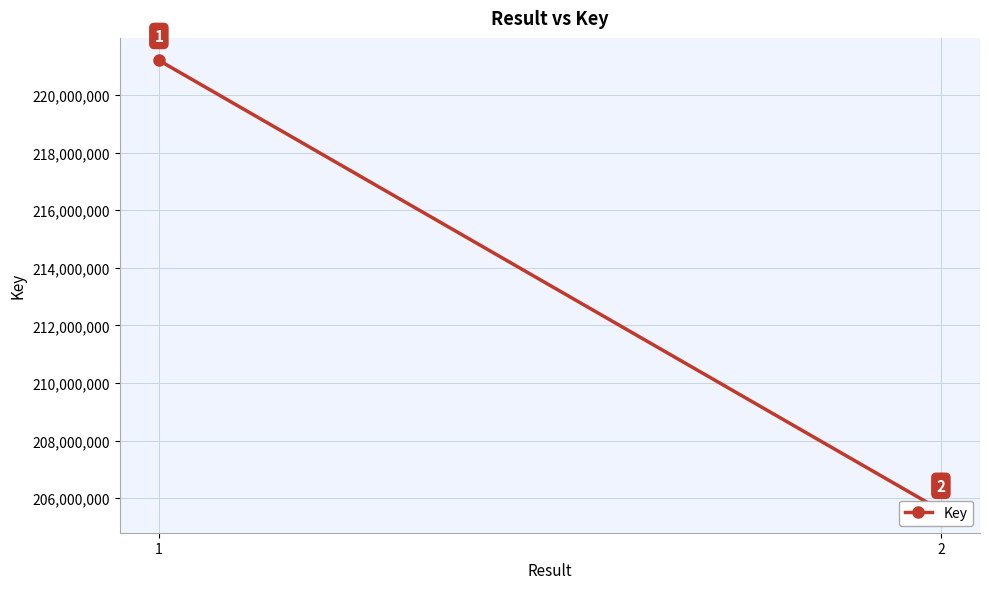

Reading right to left, extract all data points from this chart.

2=205584745	1=221203646